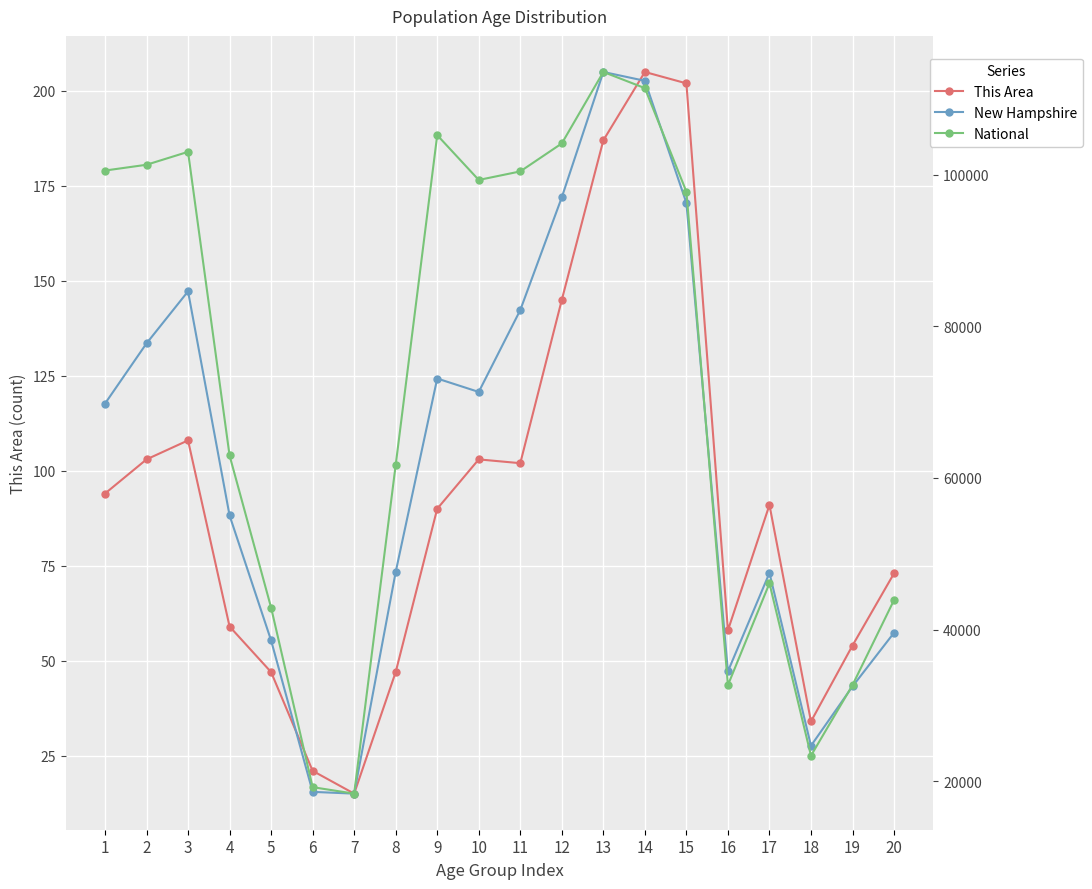

What is the difference between the maximum and minimum values in the New Hampshire series?

95208